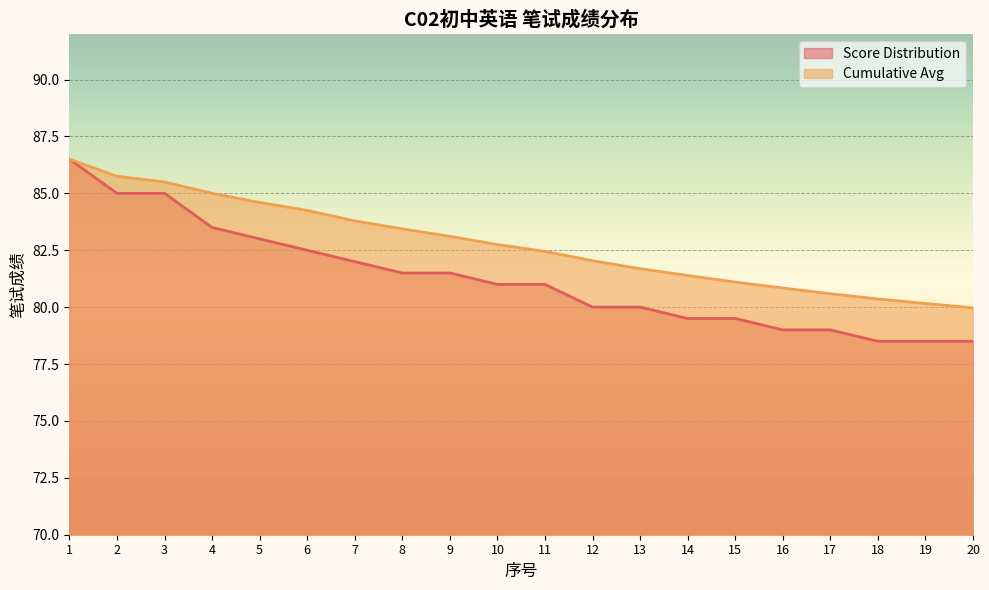

How many data points in Score Distribution are above 81?

9